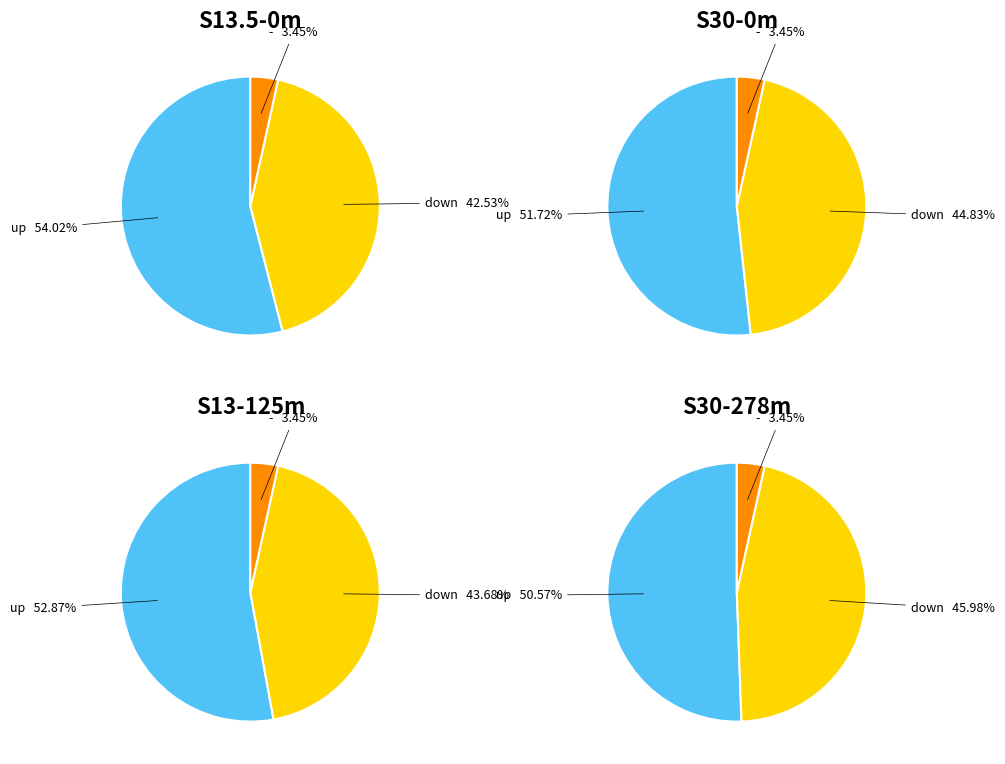

The up slice represents 64% of the pie. True or false?

False